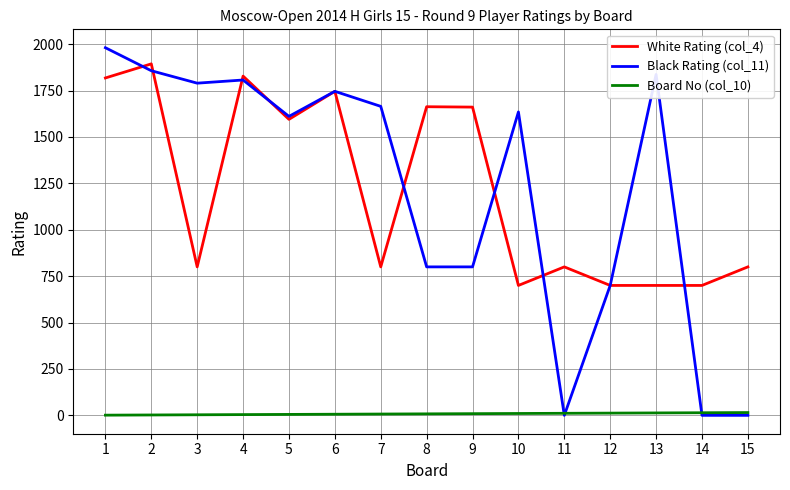

How many lines are shown in the chart?

3